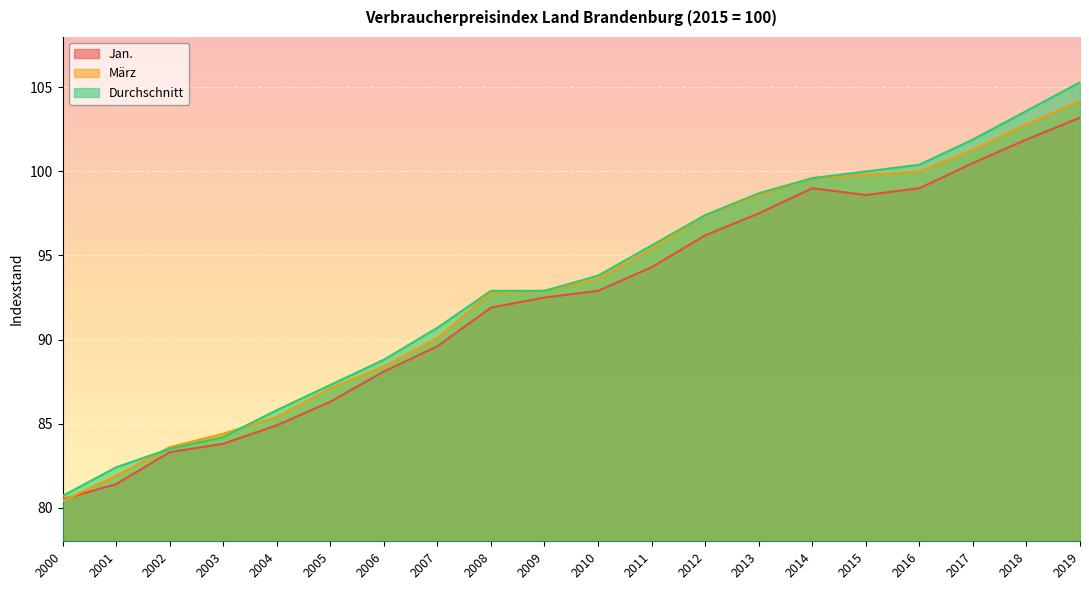

Rank the series at 2012 from highest to lowest value.

März, Durchschnitt, Jan.